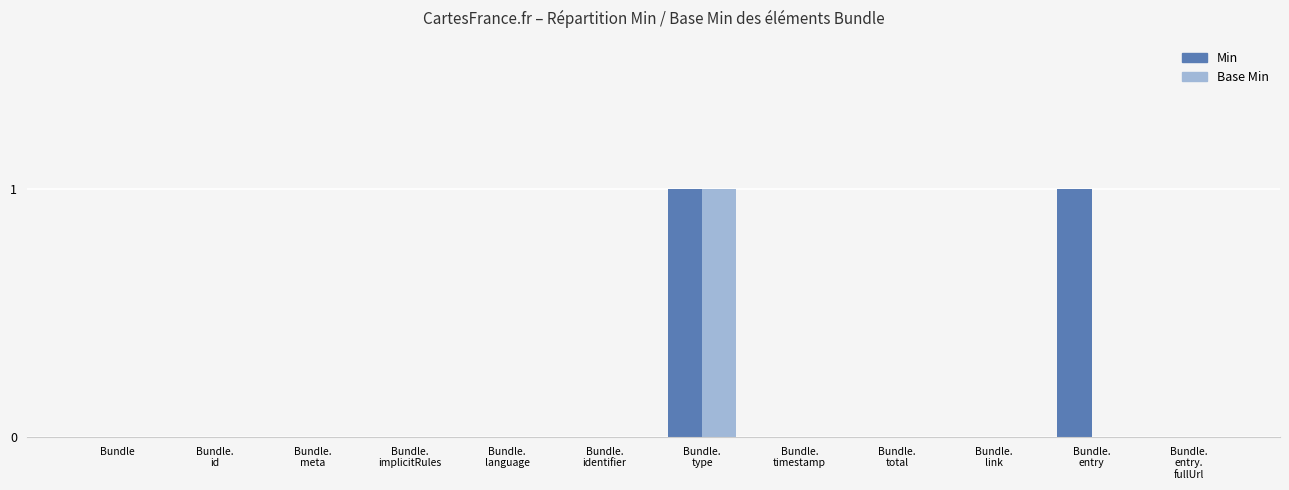

Reading left to right, extract all data points from this chart.

Min: 0	0	0	0	0	0	1	0	0	0	1	0
Base Min: 0	0	0	0	0	0	1	0	0	0	0	0